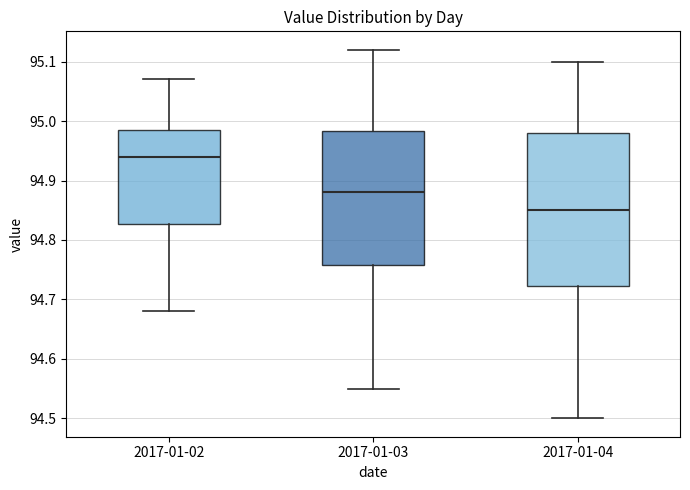

Where is the lower edge of the box for 2017-01-03 on the y-axis? The values are not printed on the chart, so give them approximately, as read against the axis.

94.76